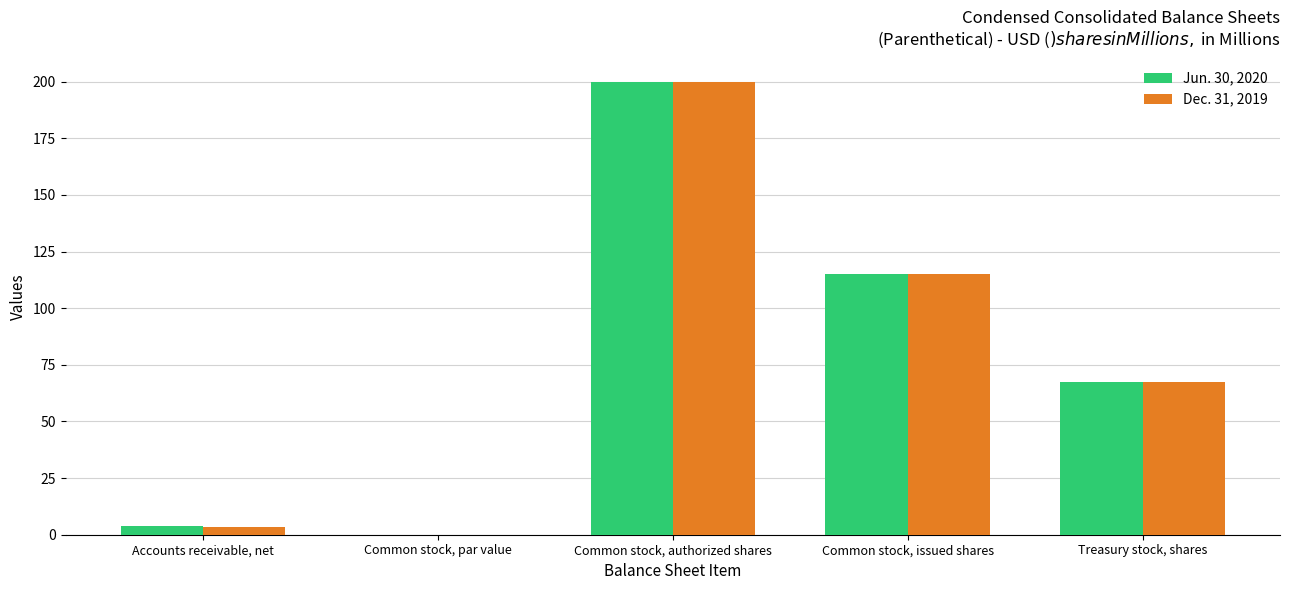

Does the chart contain stacked bars?

No